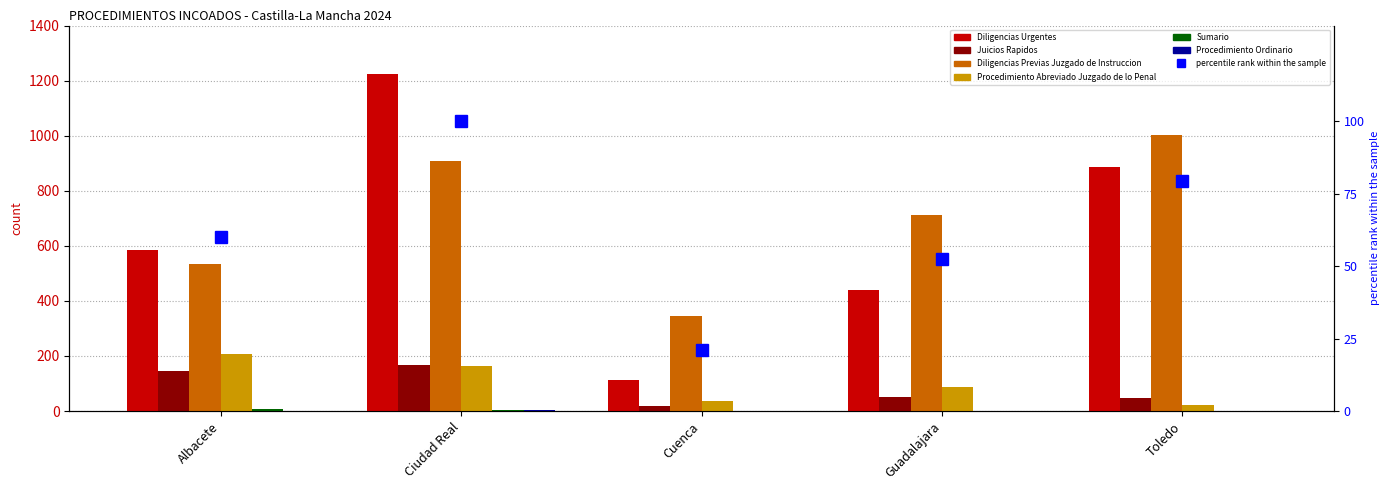

At how many categories does at least one series exceed 644?

3